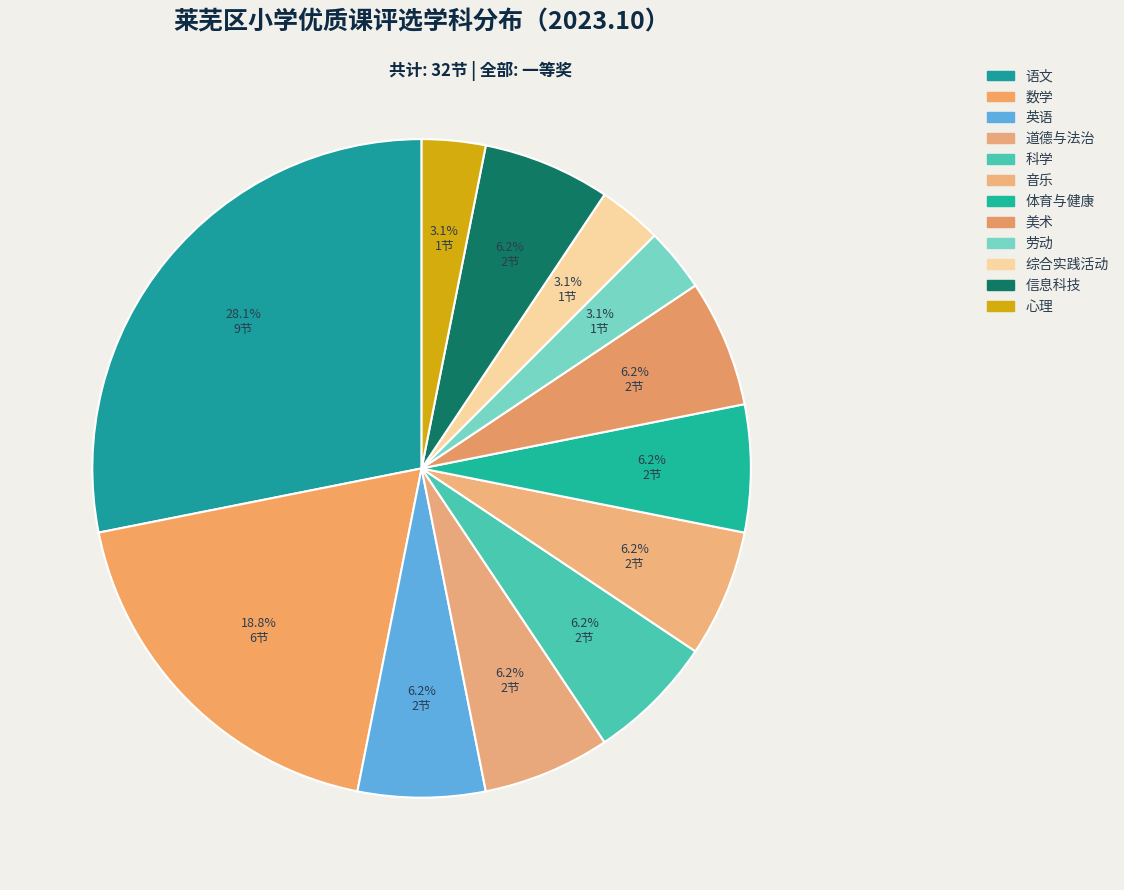

How many slices are in this pie chart?

12